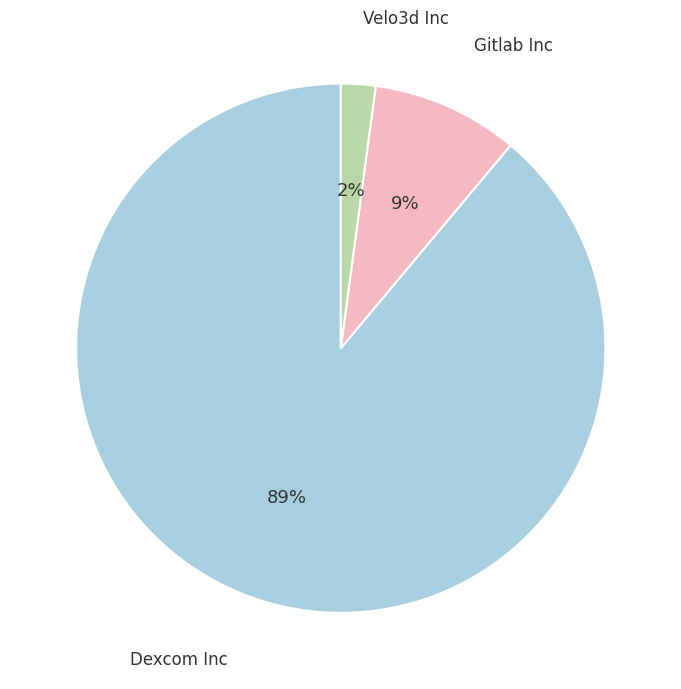

Is there any slice that represents more than half of the pie?

Yes